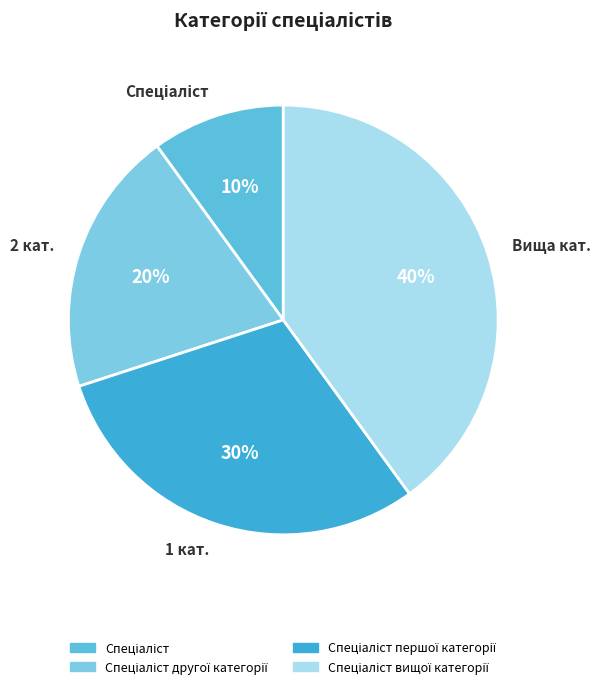

To the nearest percent, what is the difference between the largest and smallest slice percentages?

30%